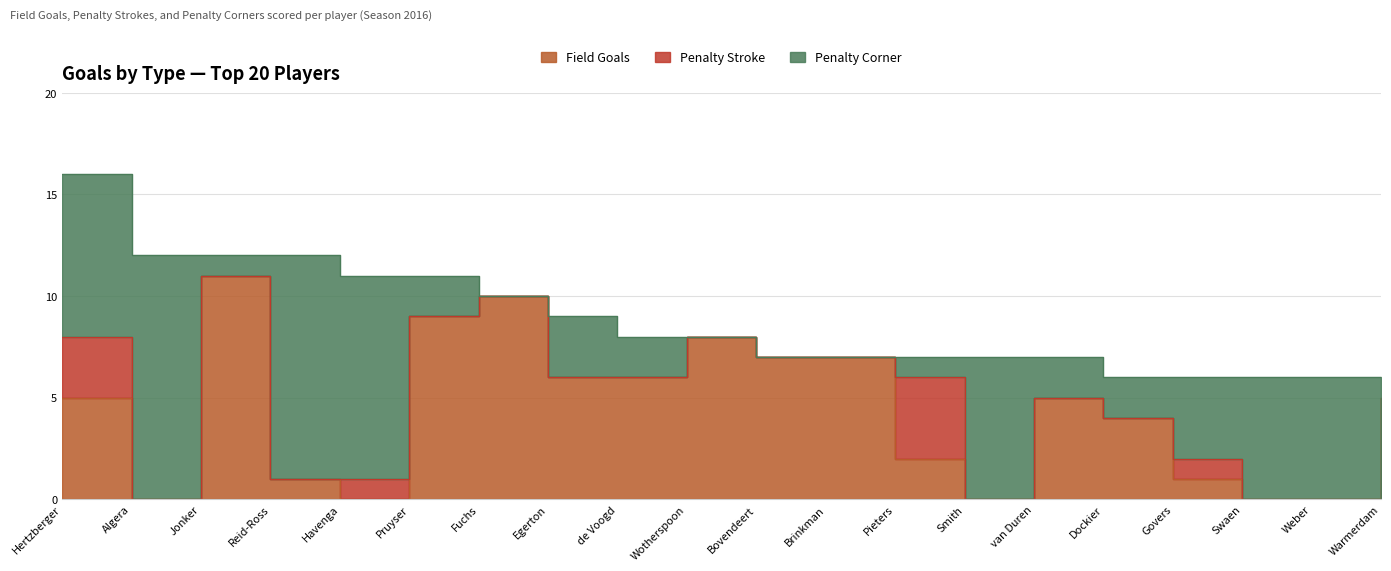

The Penalty Corner series shows 2 at Egerton. True or false?

False